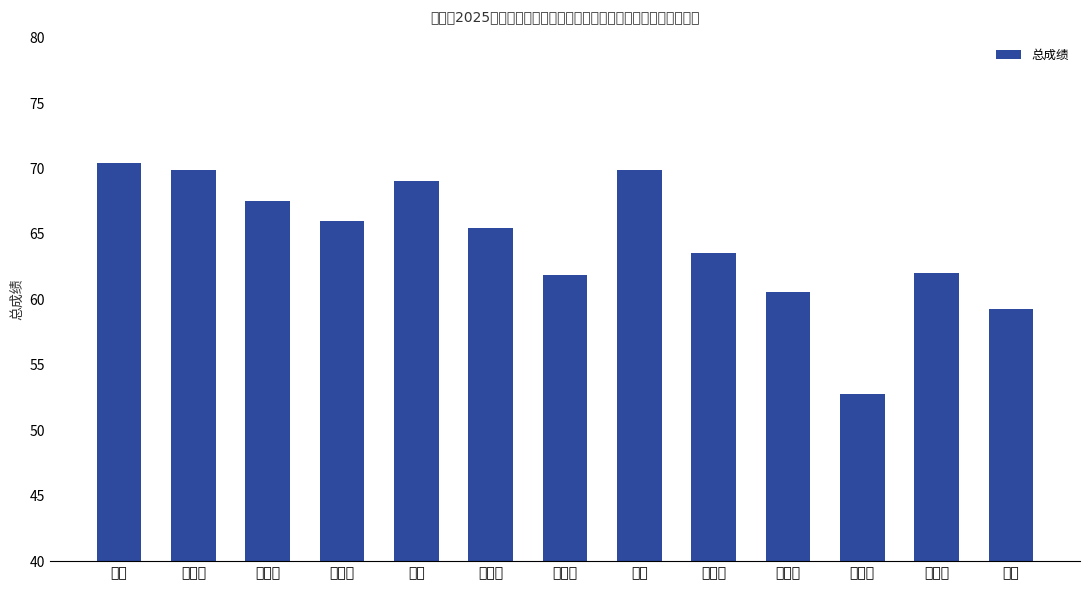

What is the sum of all values?

838.1